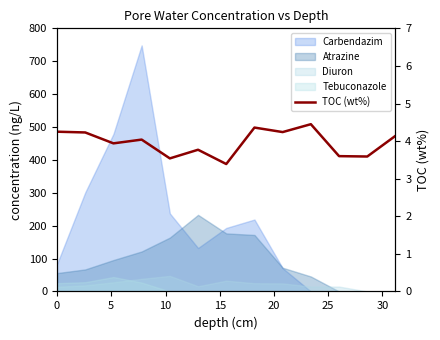

What is the value of the 9th point from the left?

4.2